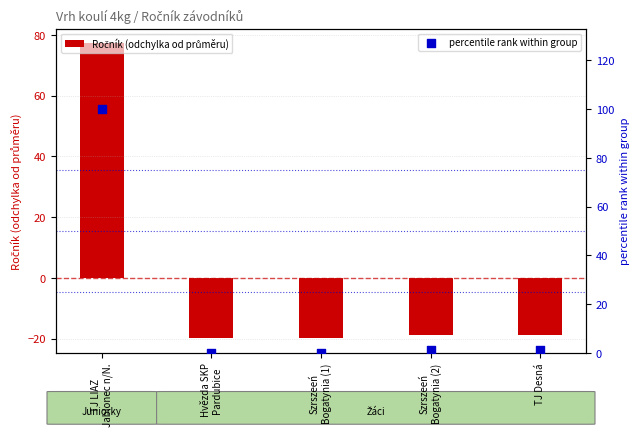

What is the total value across all series at Szrszeeń
Bogatynia (1)?

-19.8